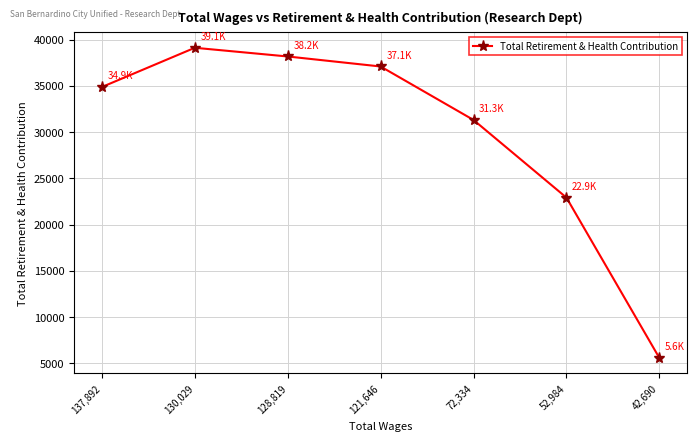

Which label corresponds to the largest value in the chart?

130,029